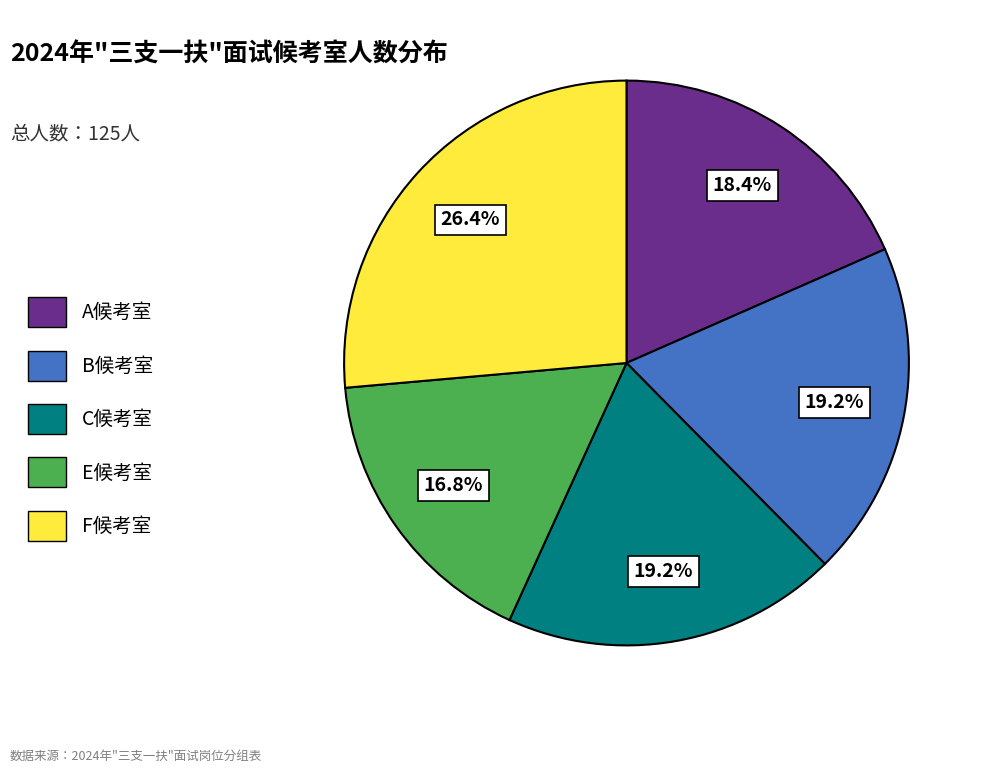

Is it true that E候考室 is 6% of the pie?

False